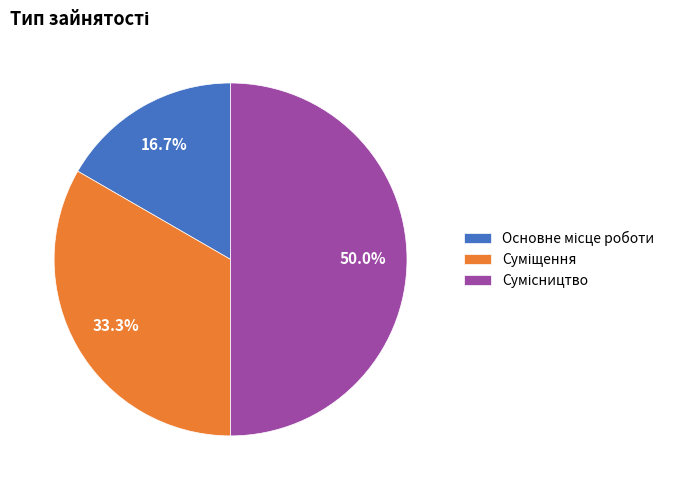

Is there a majority slice in this chart?

No